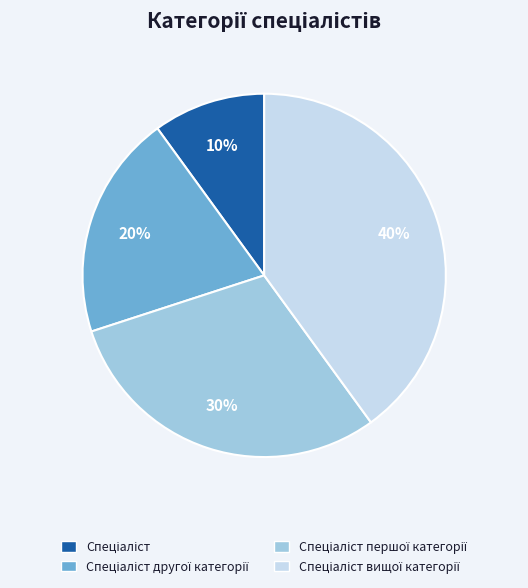

To the nearest percent, what is the difference between the largest and smallest slice percentages?

30%